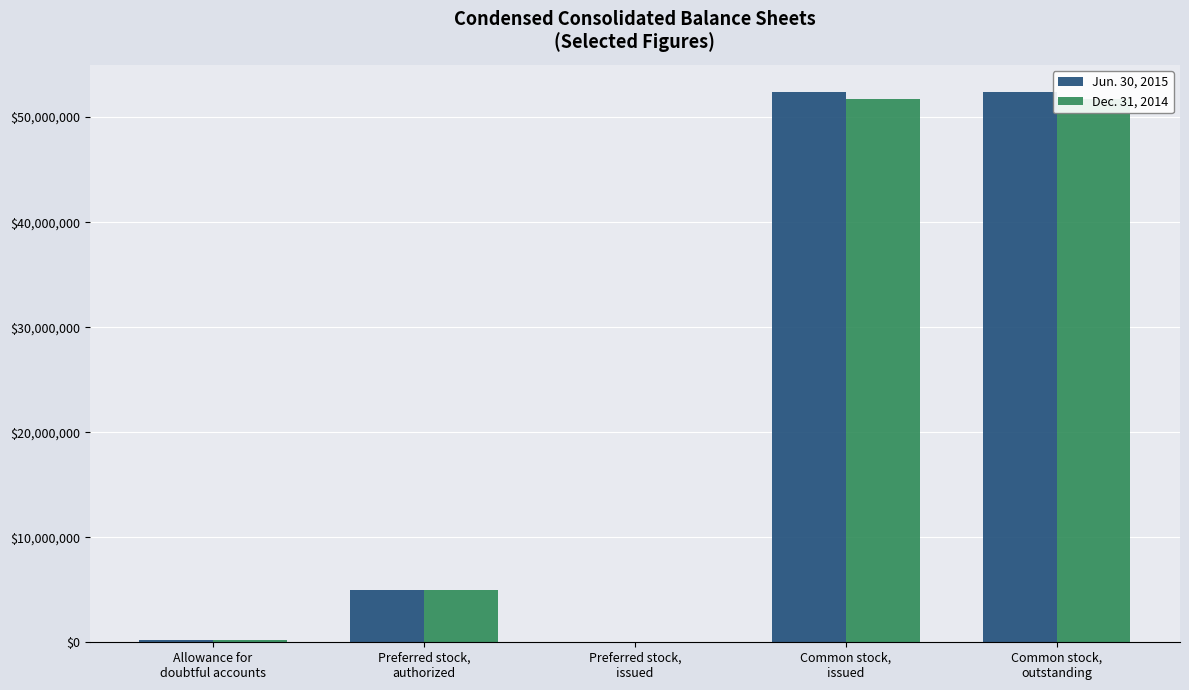

Between Common stock,
issued and Common stock,
outstanding, which series saw the biggest shift?

Jun. 30, 2015